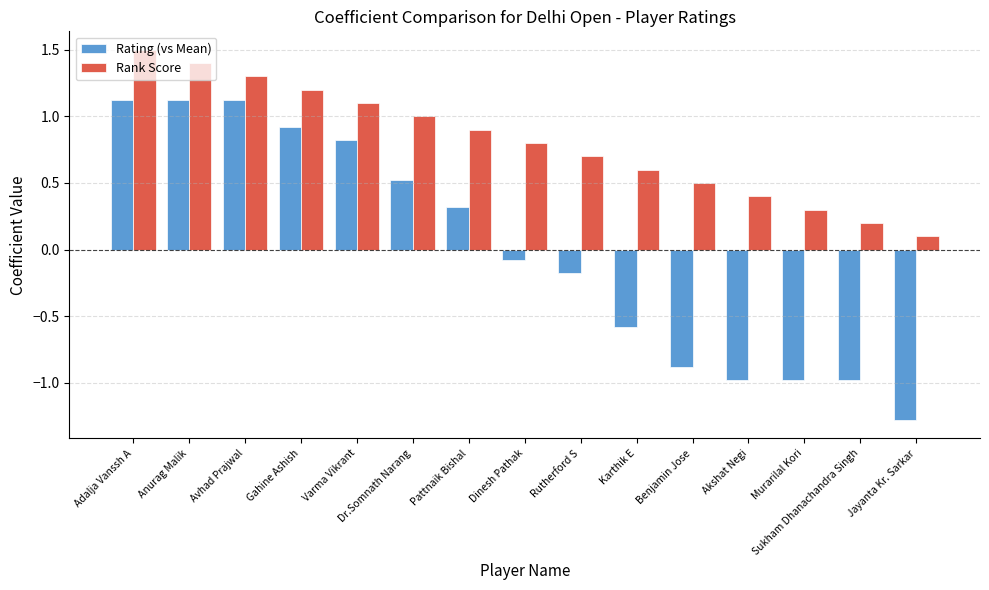

How many bars are there in each group?

2